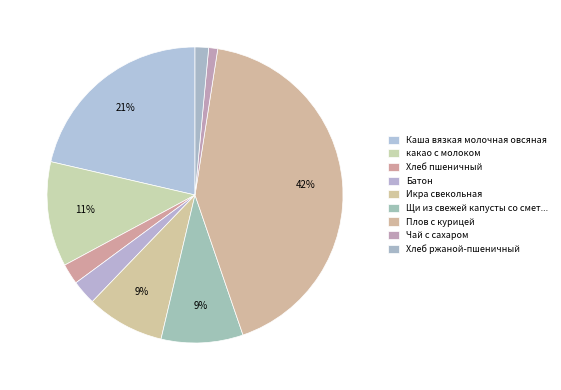

How many segments does this pie chart have?

9